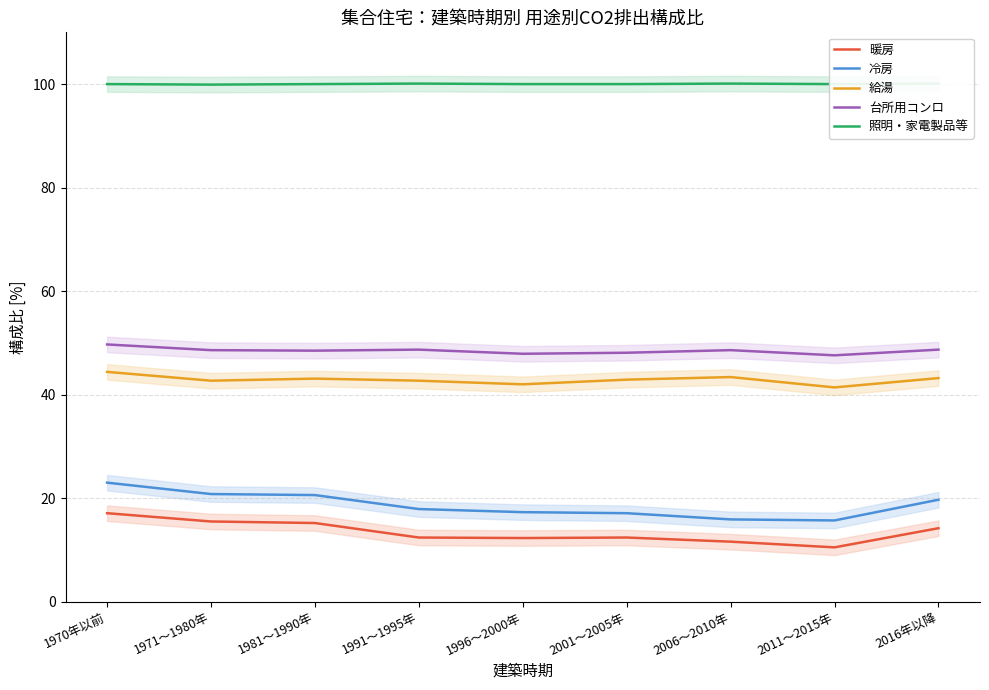

The value of 台所用コンロ at 1991～1995年 is 15.4. True or false?

False